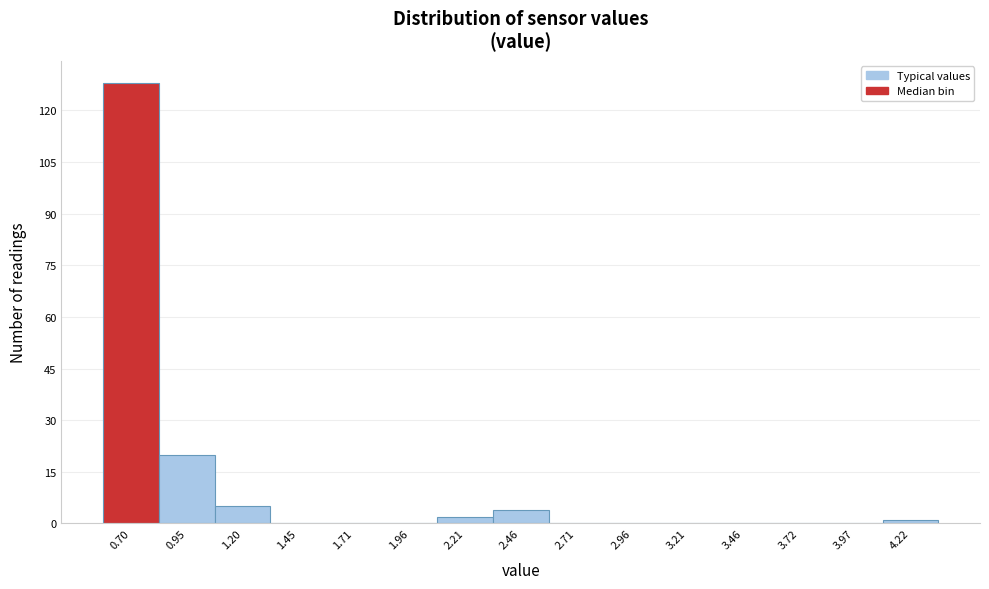

Reading right to left, transcribe all the data shown in this chart.

4.22=1	3.97=0	3.72=0	3.46=0	3.21=0	2.96=0	2.71=0	2.46=4	2.21=2	1.96=0	1.71=0	1.45=0	1.20=5	0.95=20	0.70=128